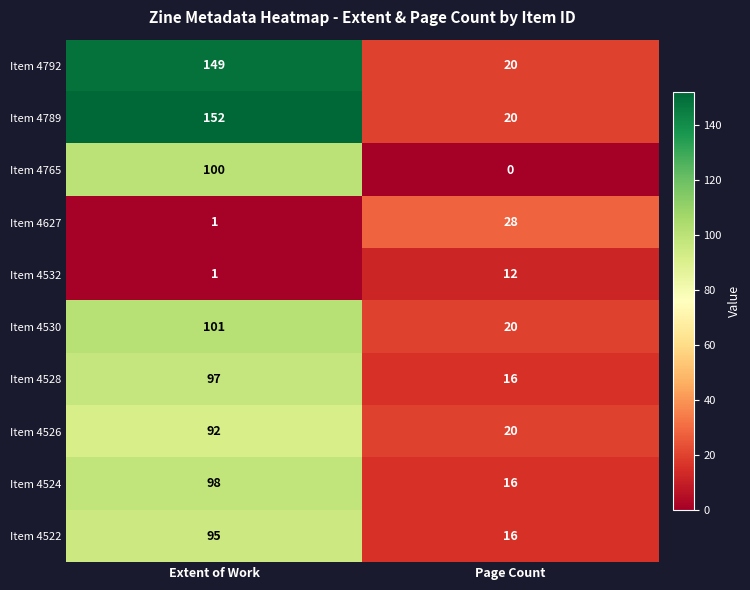

What is the total value across all series at Page Count?

168